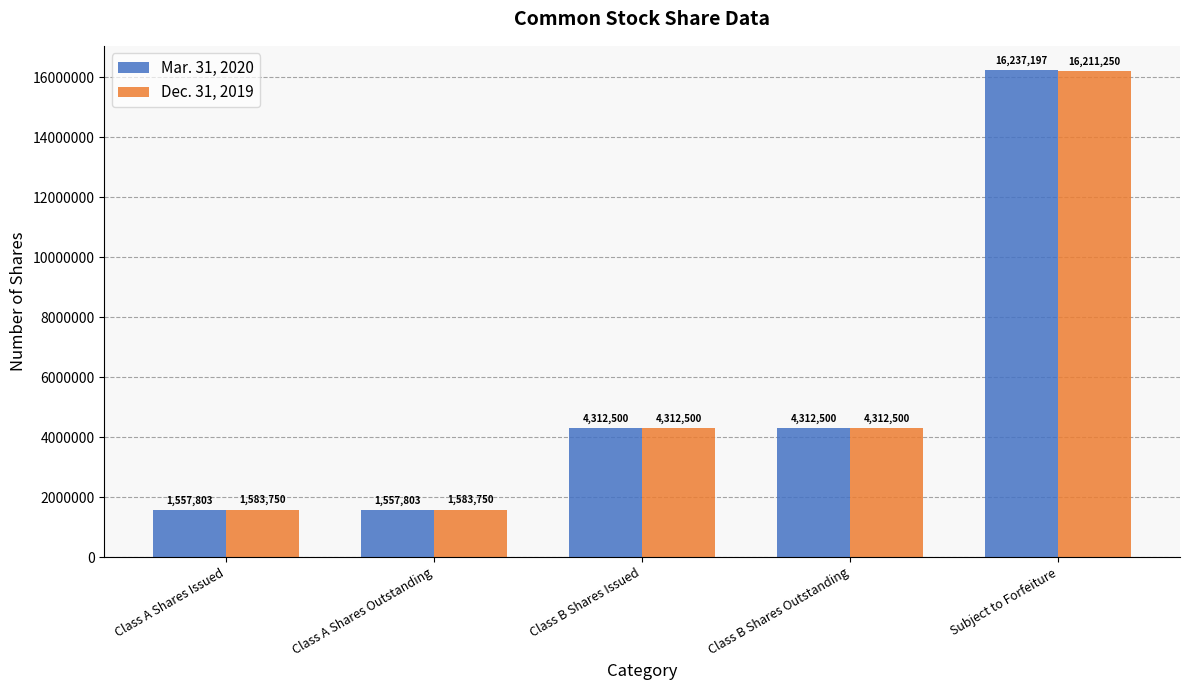

At Class A Shares Issued, list the series in order from smallest to largest.

Mar. 31, 2020, Dec. 31, 2019